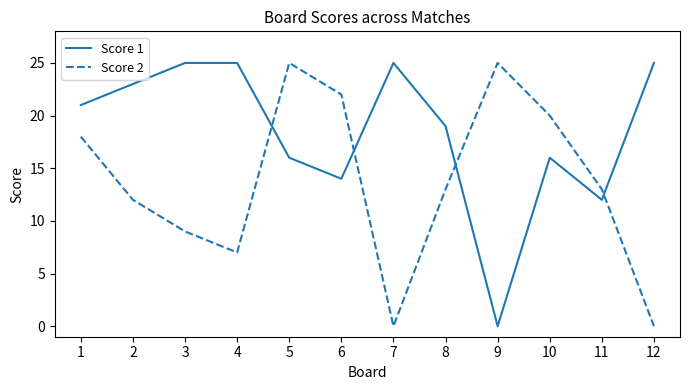

Reading right to left, extract all data points from this chart.

Score 1: 12=25	11=12	10=16	9=0	8=19	7=25	6=14	5=16	4=25	3=25	2=23	1=21
Score 2: 12=0	11=13	10=20	9=25	8=13	7=0	6=22	5=25	4=7	3=9	2=12	1=18